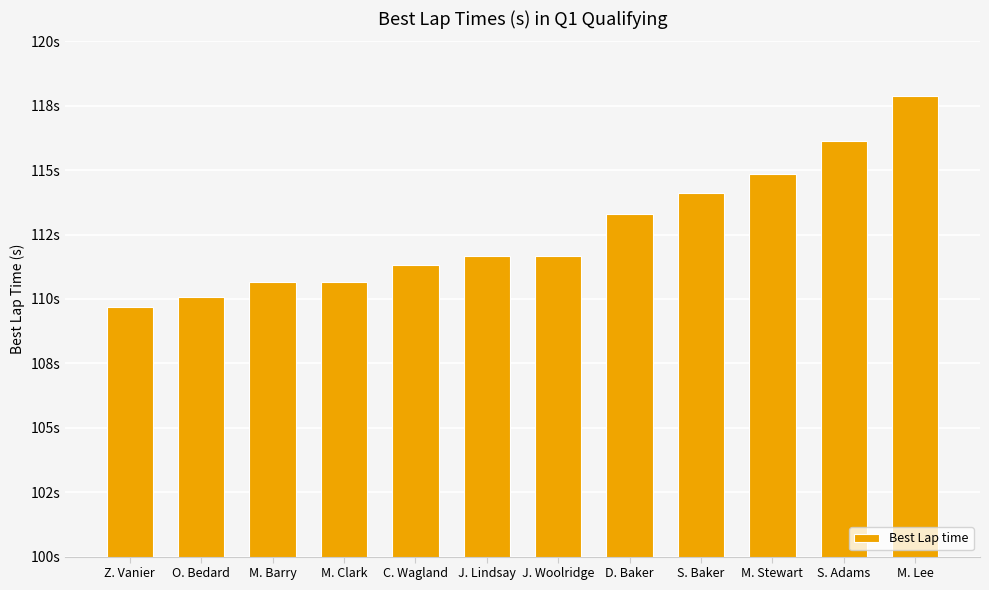

Are the bars horizontal?

No